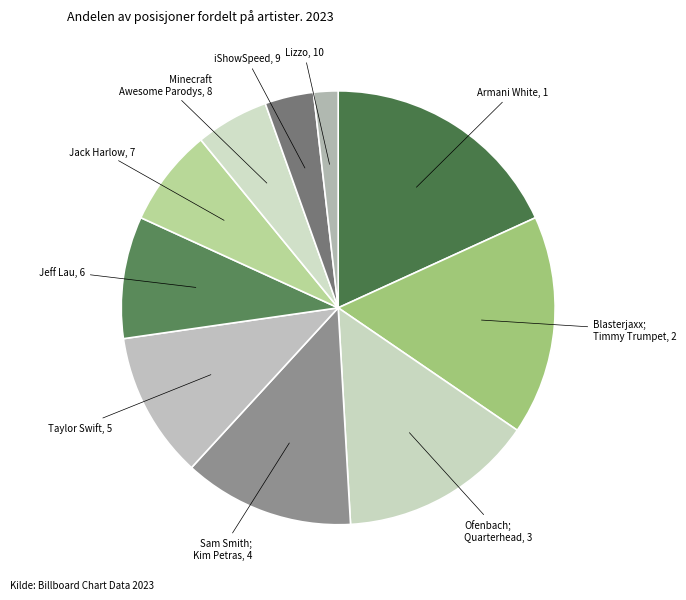

How many slices are in this pie chart?

10